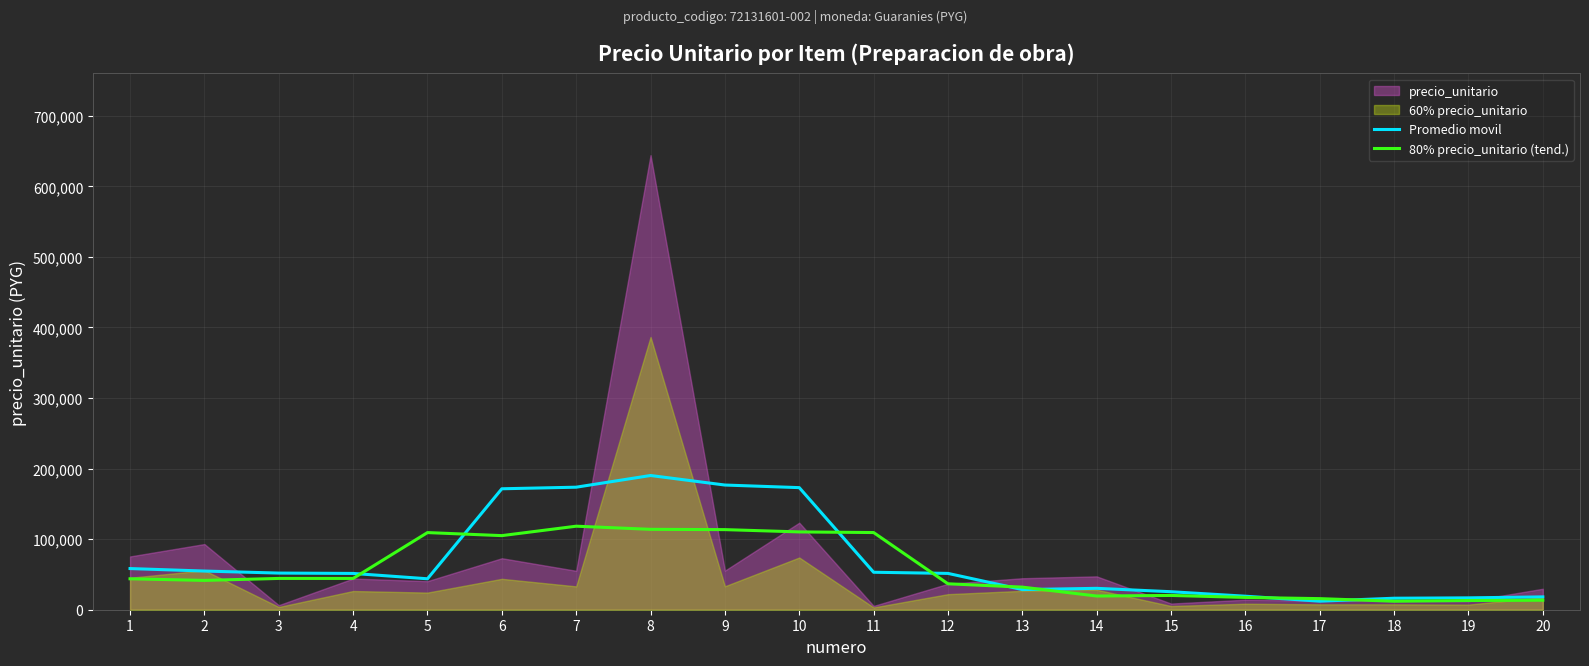

What is the highest value of the Promedio movil series?

190225.2